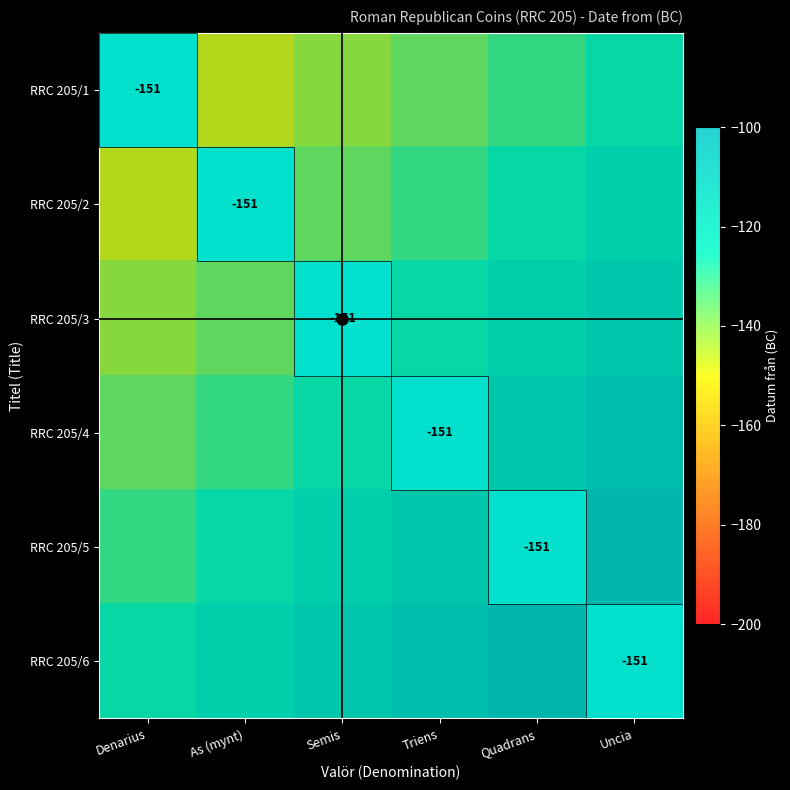

Is it true that RRC 205/1 equals -151 at Denarius?

True